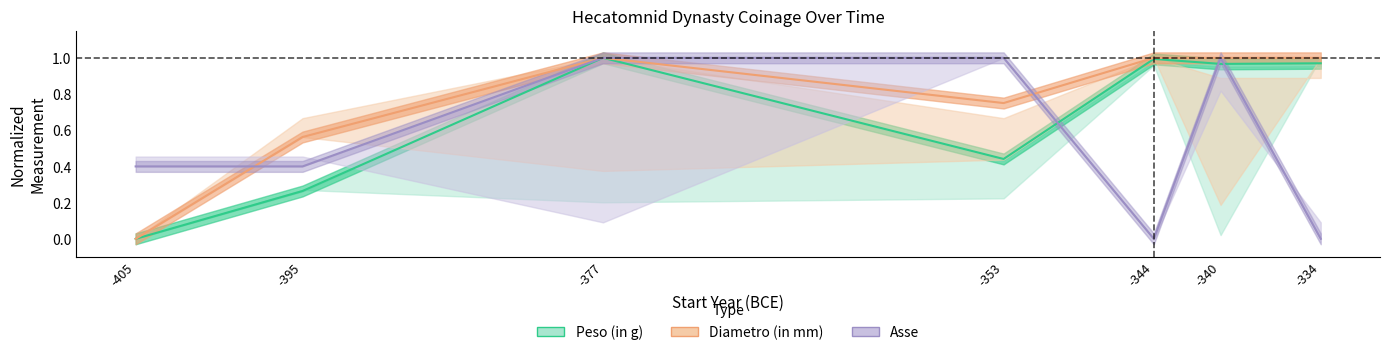

At which category does Peso (in g) reach its first local valley?

-353